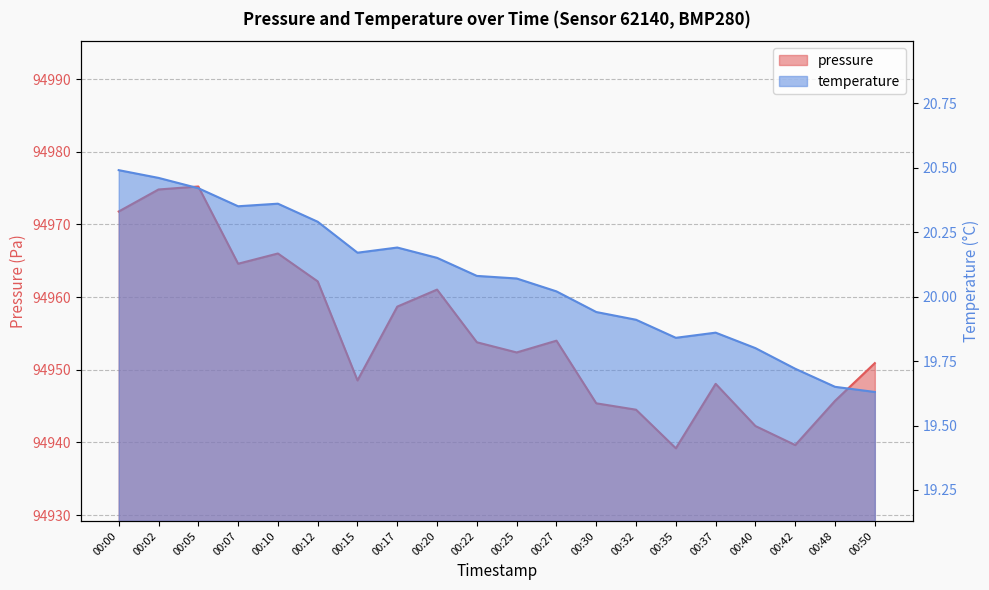

What are all the series names shown in the legend?

pressure, temperature